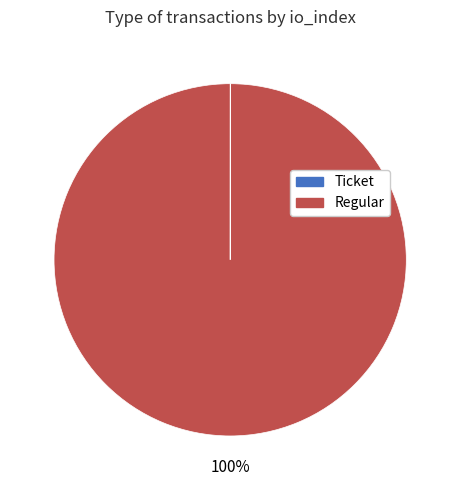

To the nearest percent, what portion does Regular represent?

100%